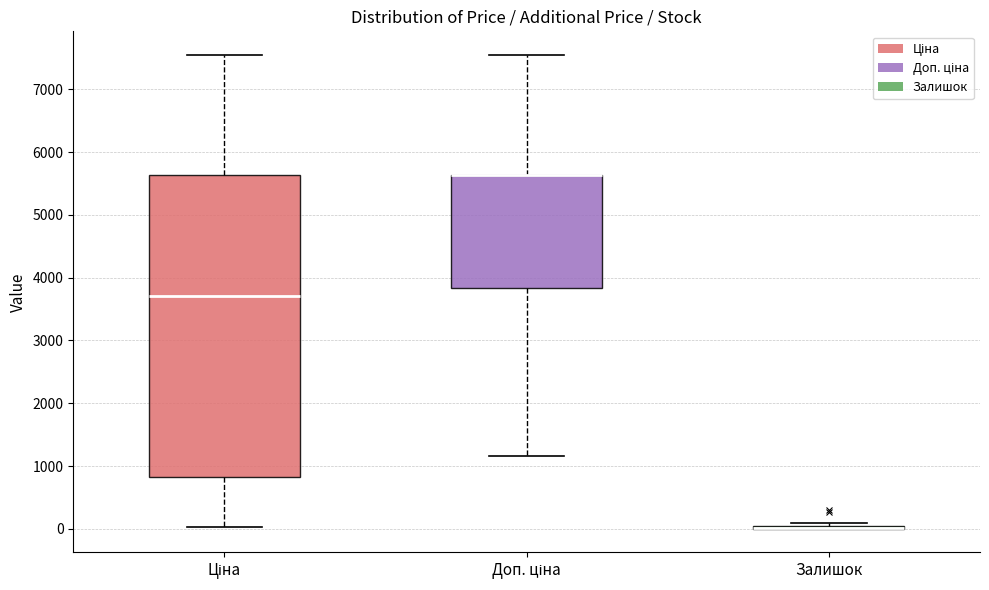

Reading left to right, transcribe this box plot: for each box, give where its median line is, the range the box spans, and where its two whiskers end, as read against the y-axis. The values are not printed on the chart, so give them approximately, as read against the axis.

Ціна: median 3700, box 800 to 5600, whiskers 0 to 7500
Доп. ціна: median 5600 (drawn on the box's upper edge), box 3800 to 5600, whiskers 1200 to 7500
Залишок: box collapsed to a line at 0, whiskers 0 to 100